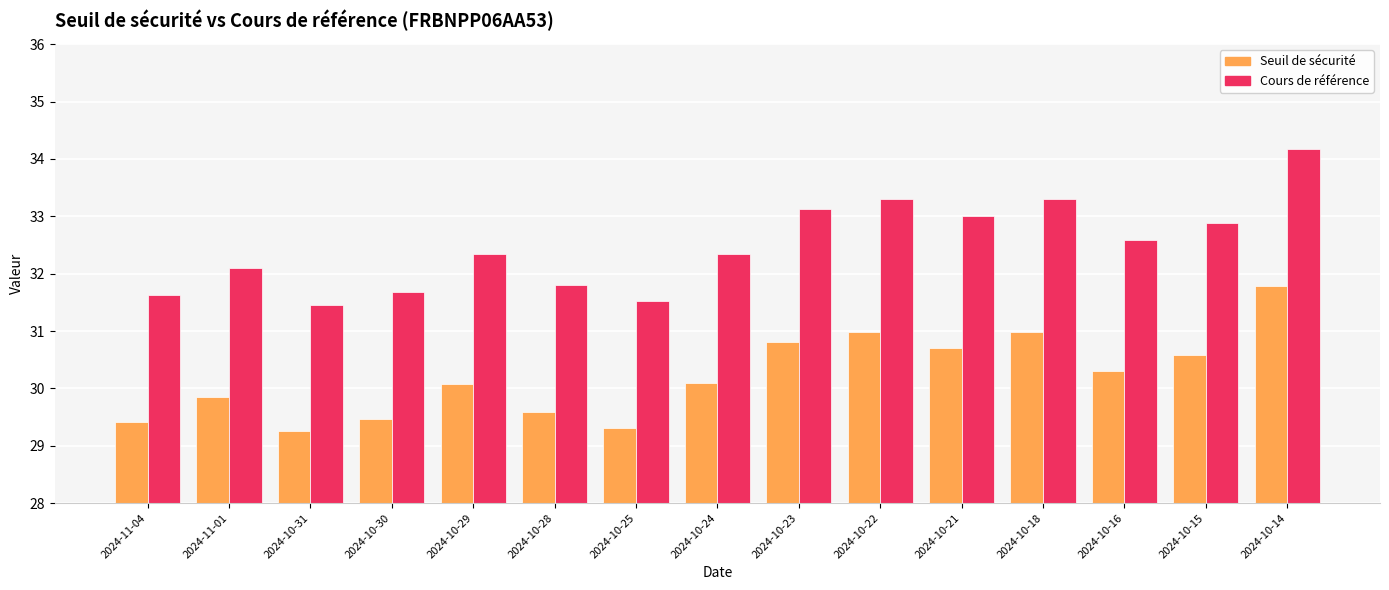

What is the minimum value shown in the chart?

29.3